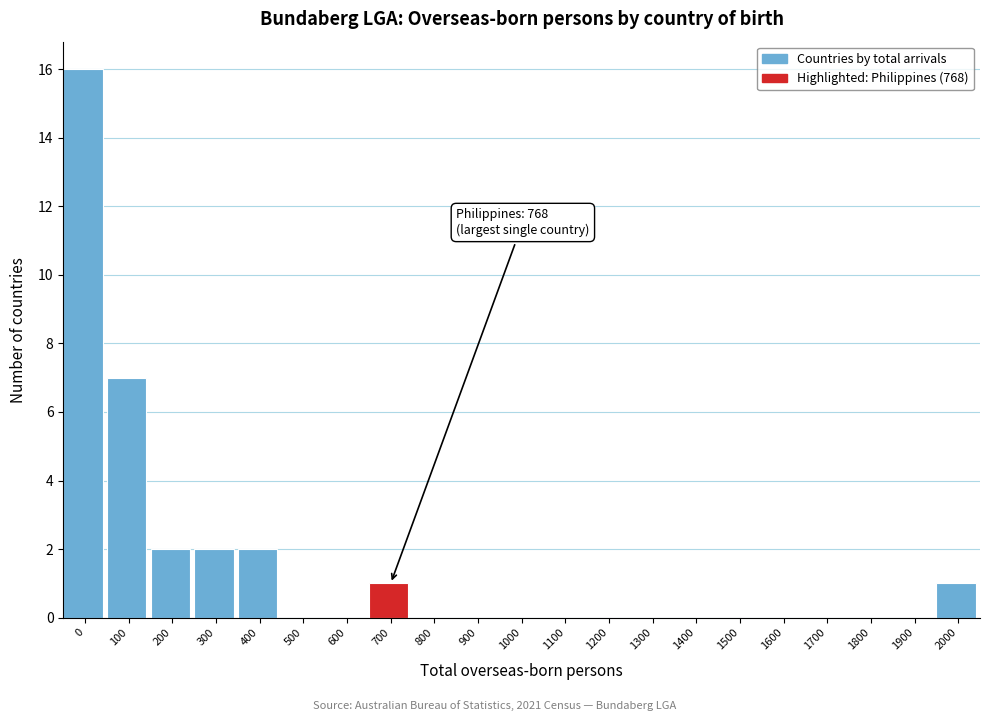

Reading left to right, extract all data points from this chart.

0=16	100=7	200=2	300=2	400=2	500=0	600=0	700=1	800=0	900=0	1000=0	1100=0	1200=0	1300=0	1400=0	1500=0	1600=0	1700=0	1800=0	1900=0	2000=1